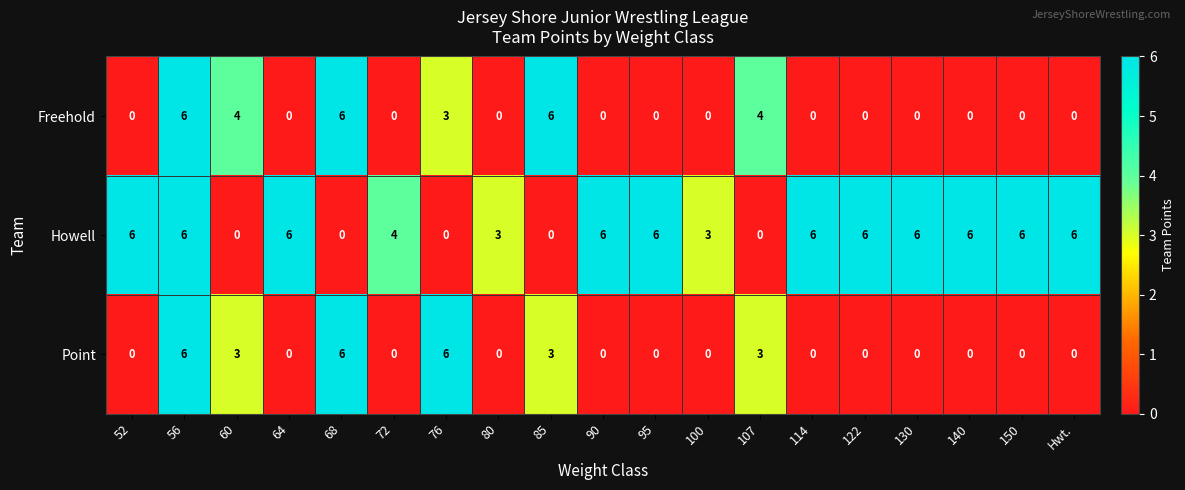

Between 80 and 130, which series saw the biggest shift?

Howell